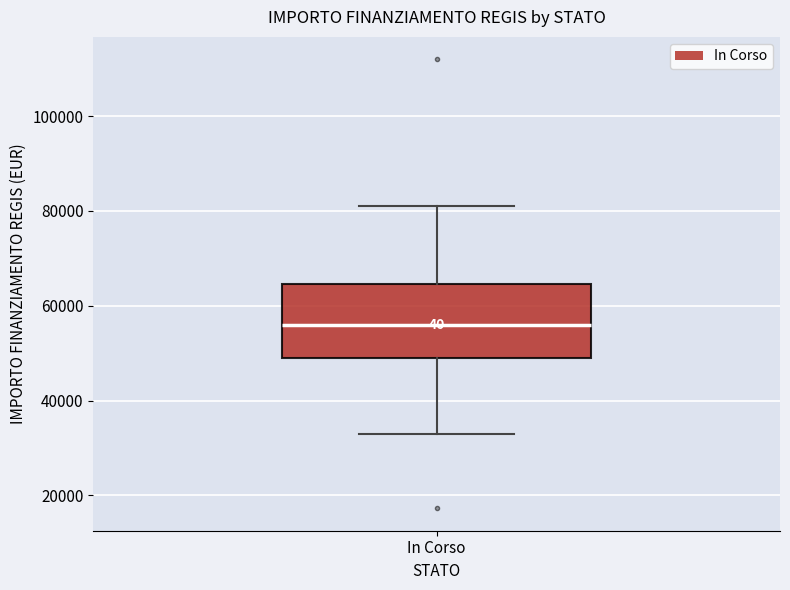

Where does the upper whisker of the box for In Corso end on the y-axis? The values are not printed on the chart, so give them approximately, as read against the axis.

80000